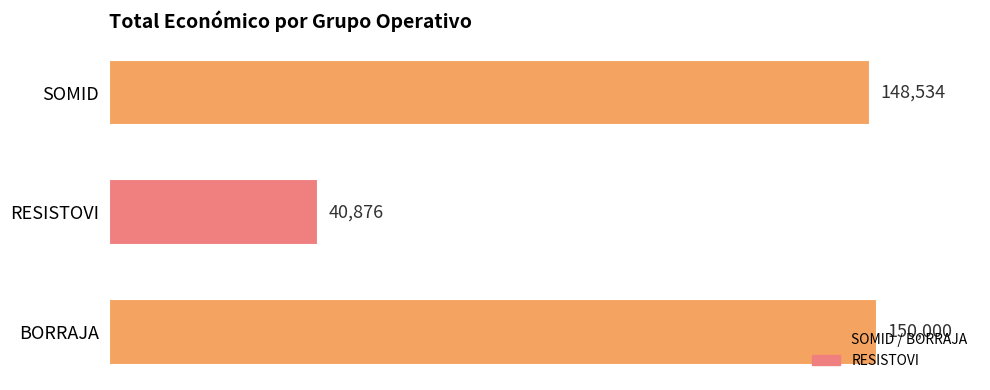

What is the ratio of the value at RESISTOVI to the value at SOMID?

0.3